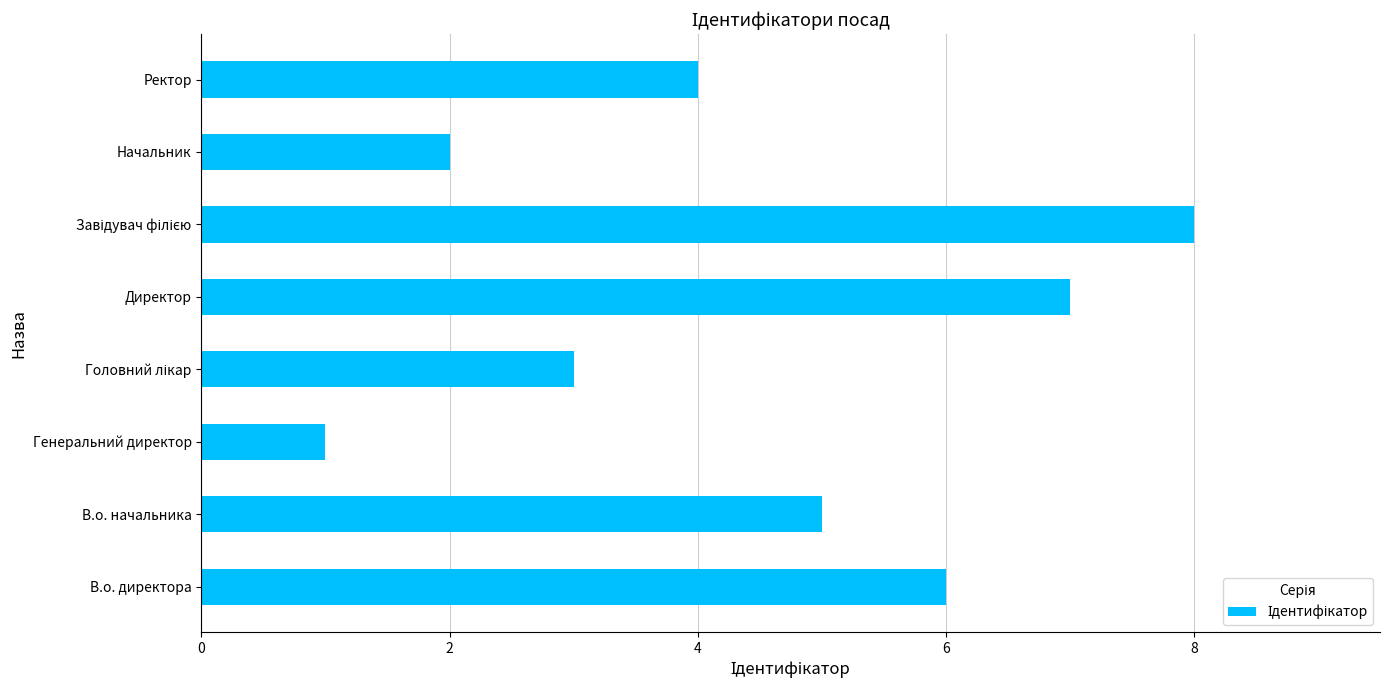

Which has a higher value, Ректор or Директор?

Директор